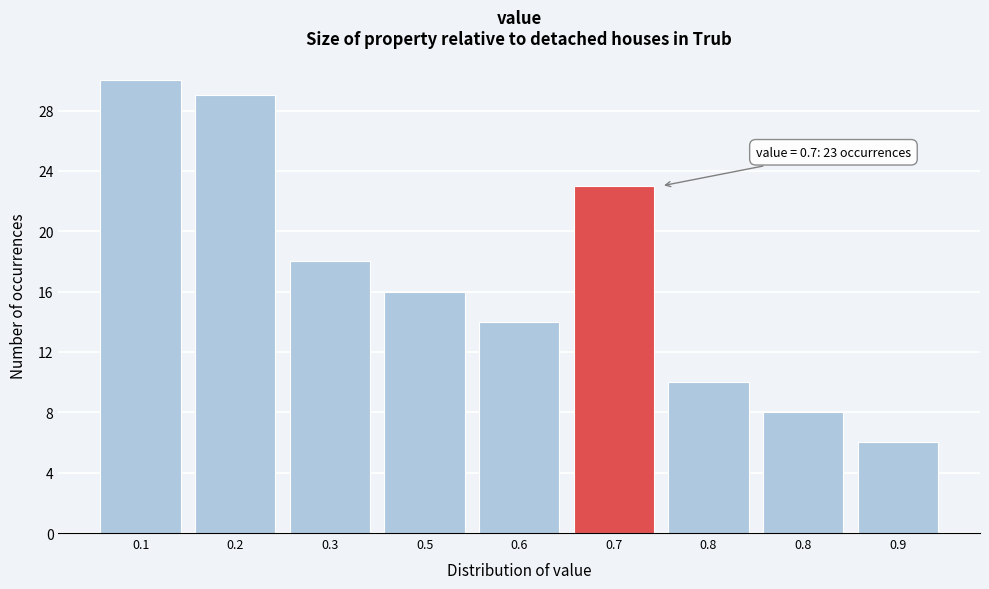

How many data points are less than 16?

4